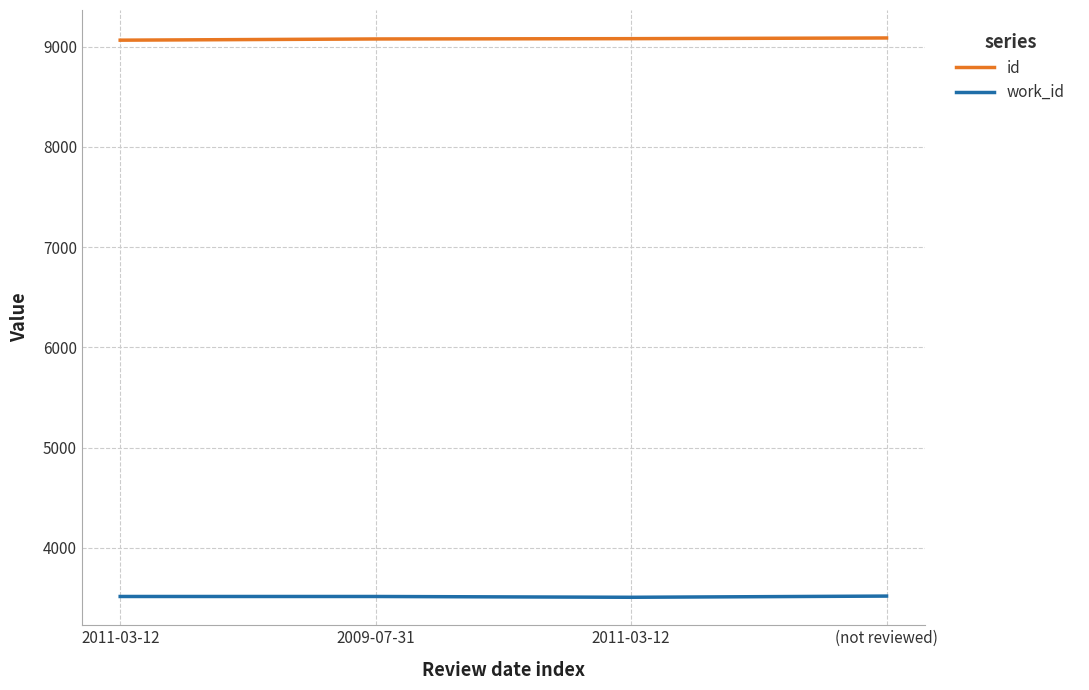

What are all the series names shown in the legend?

id, work_id